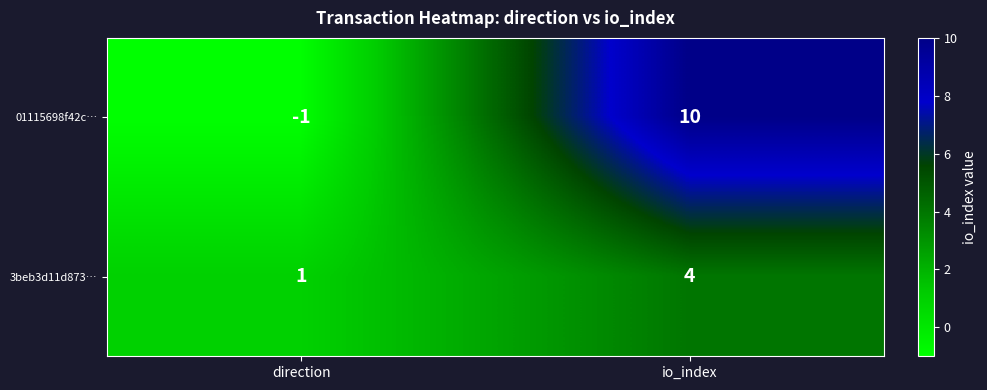

At which category does the chart reach its peak across all series?

io_index